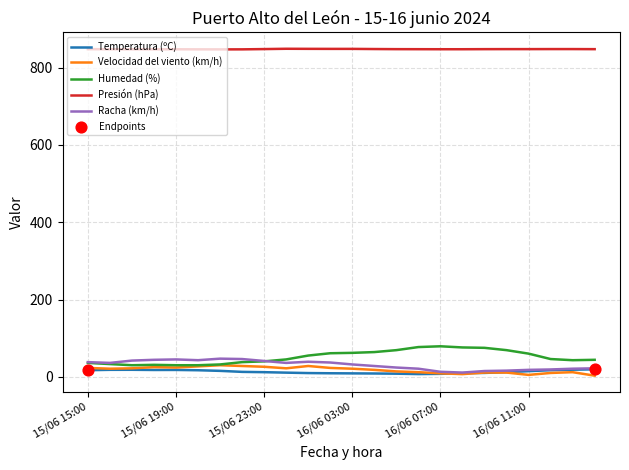

True or false: Racha (km/h) and Presión (hPa) cross at least once.

False